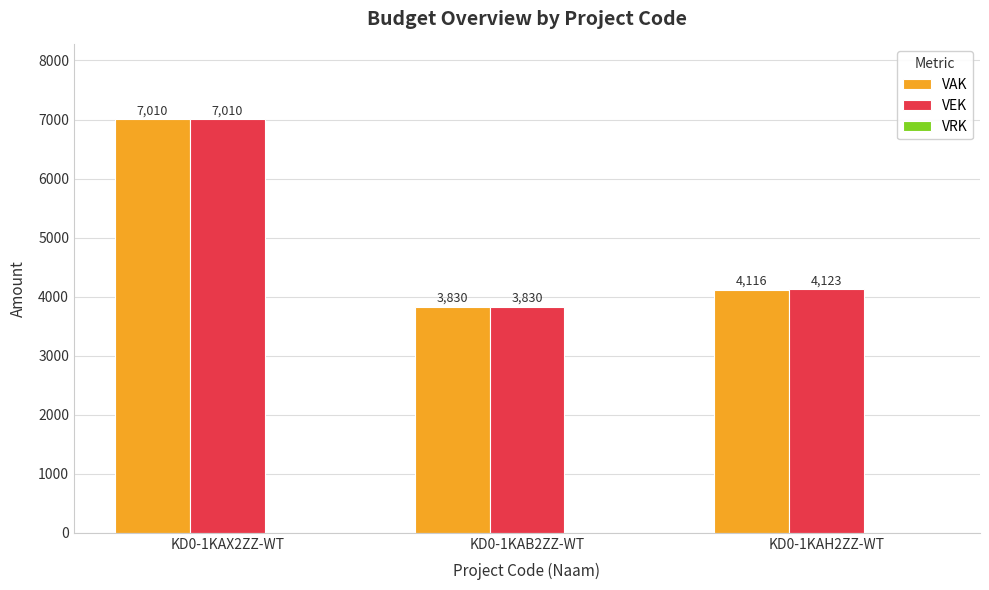

What is the difference between the maximum and minimum values in the VEK series?

3180